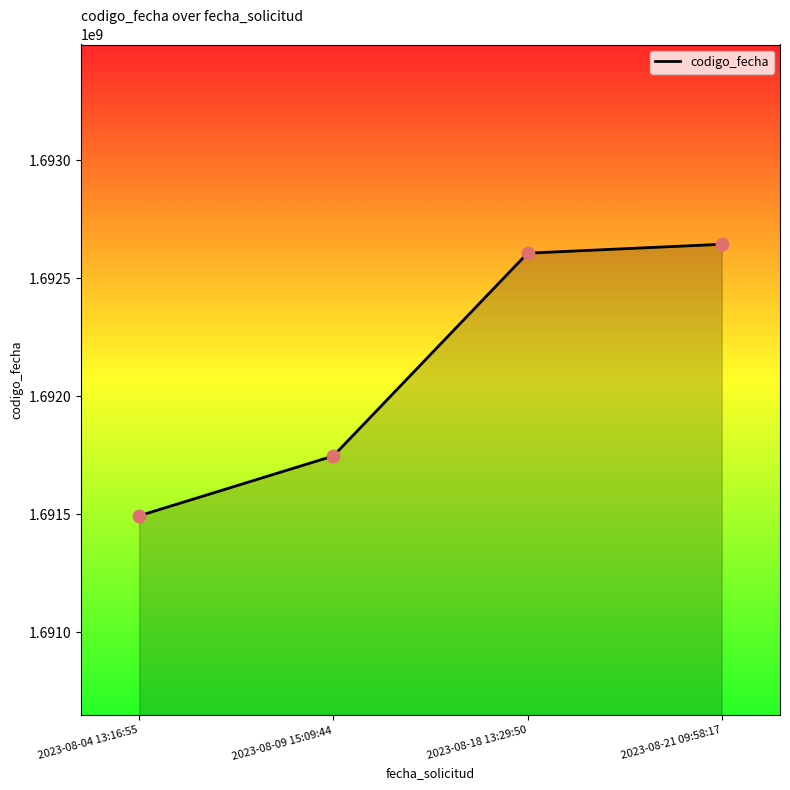

What is the ratio of the value at 2023-08-21 09:58:17 to the value at 2023-08-04 13:16:55?

1.0